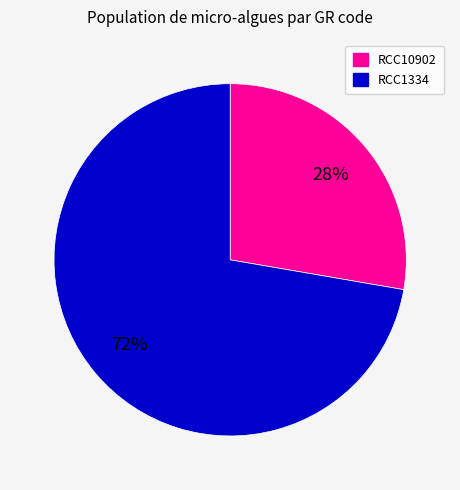

Which slice is the smallest?

RCC10902